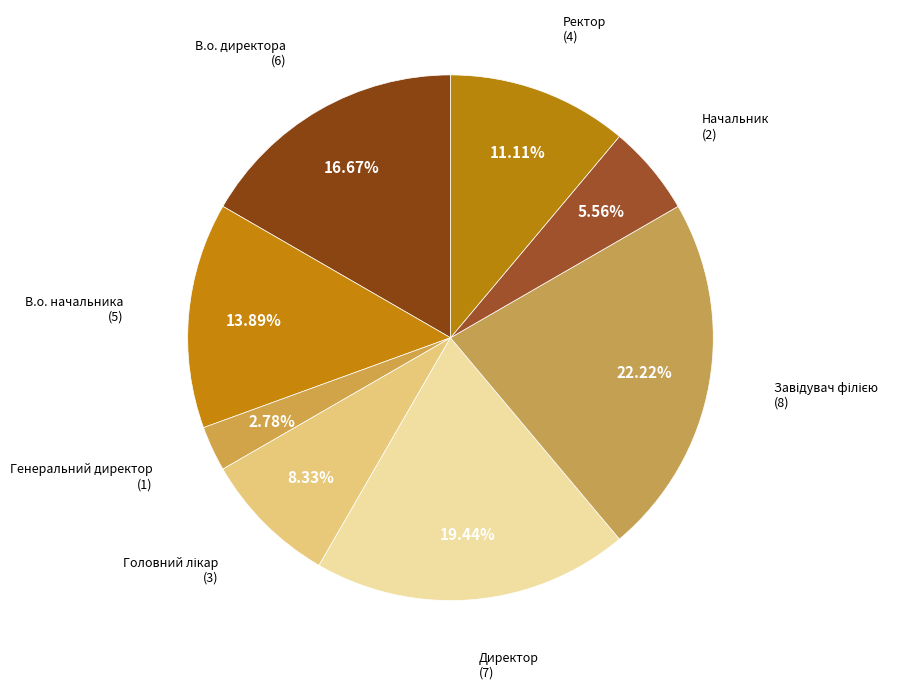

Count the number of slices in the pie.

8